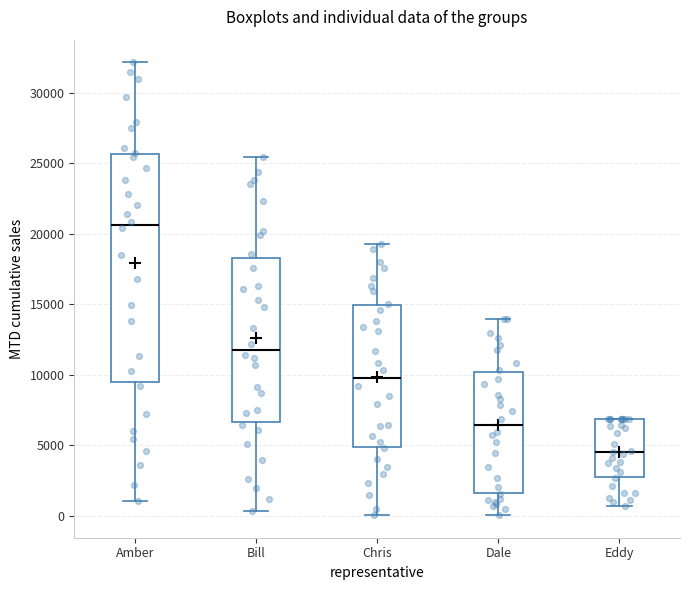

Where is the upper edge of the box for Eddy on the y-axis? The values are not printed on the chart, so give them approximately, as read against the axis.

7000